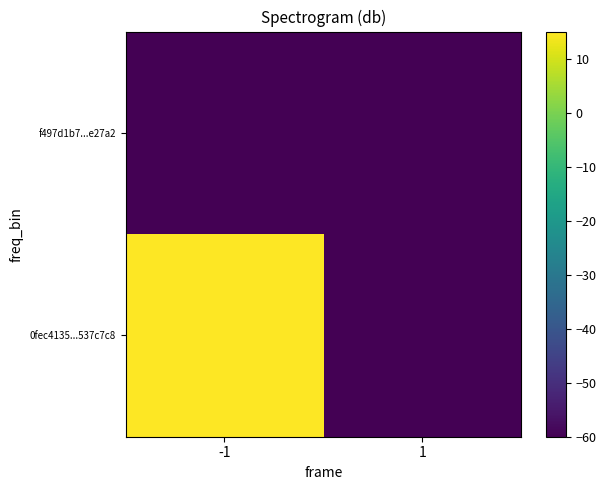

List the series in order of their overall mean, lowest first.

f497d1b7...e27a2, 0fec4135...537c7c8